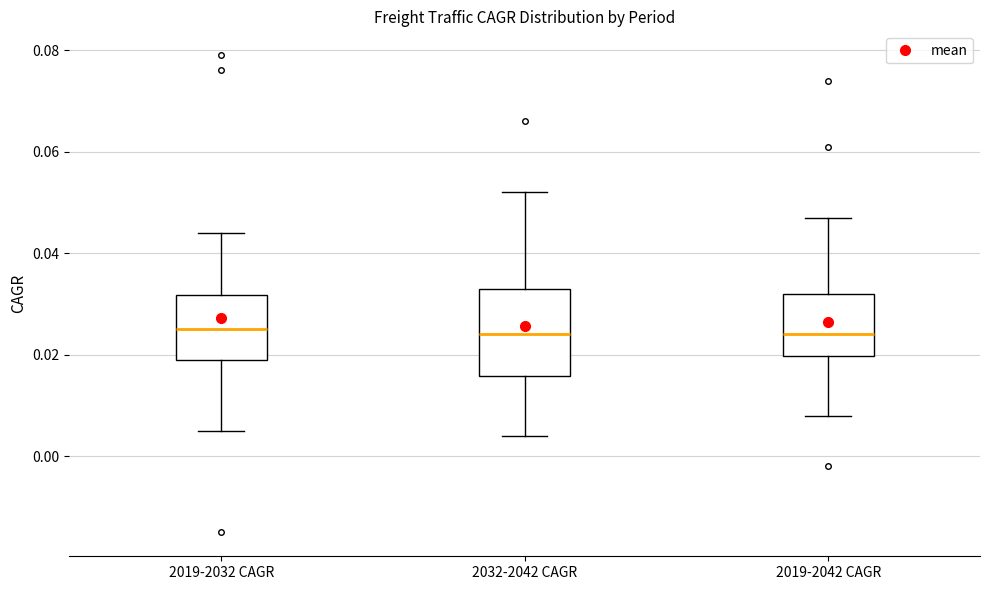

Reading left to right, read every box against the y-axis: the position of its median line, the range the box covers, and the ends of its whiskers. The values are not printed on the chart, so give them approximately, as read against the axis.

2019-2032 CAGR: median 0.026, box 0.020 to 0.032, whiskers 0.006 to 0.044
2032-2042 CAGR: median 0.024, box 0.016 to 0.034, whiskers 0.004 to 0.052
2019-2042 CAGR: median 0.024, box 0.020 to 0.032, whiskers 0.008 to 0.048